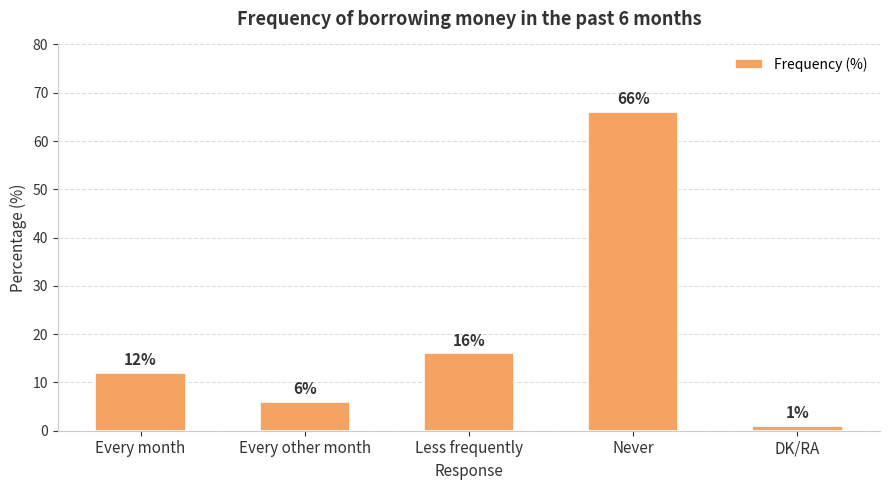

How many data points are less than 12?

2